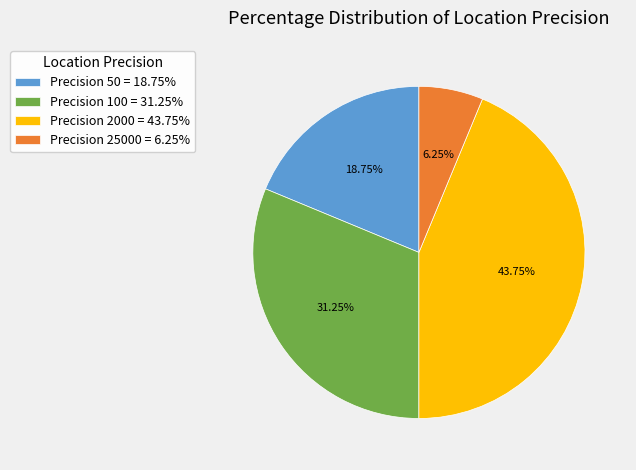

How many slices are in this pie chart?

4